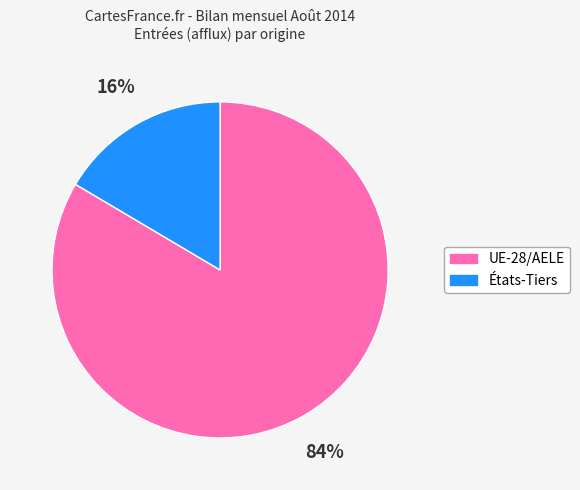

True or false: UE-28/AELE accounts for 84% of the total.

True